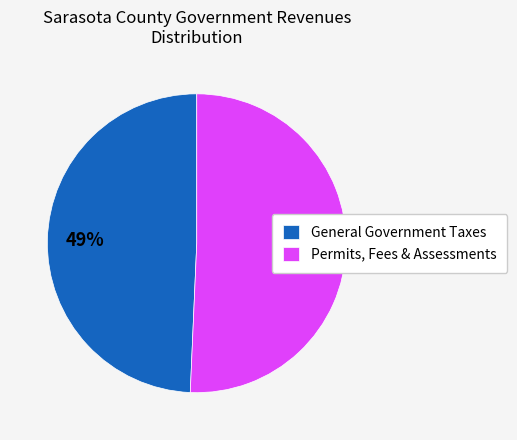

To the nearest percent, what is the average slice percentage?

50%